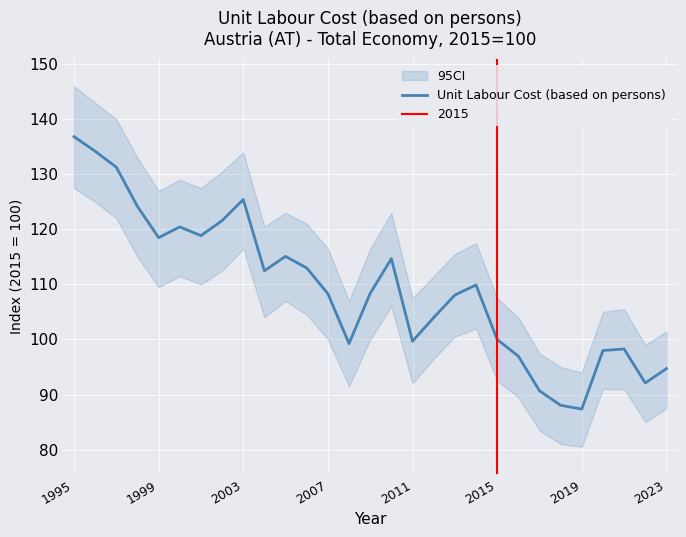

What is the maximum value for Unit Labour Cost (based on persons)?

136.8